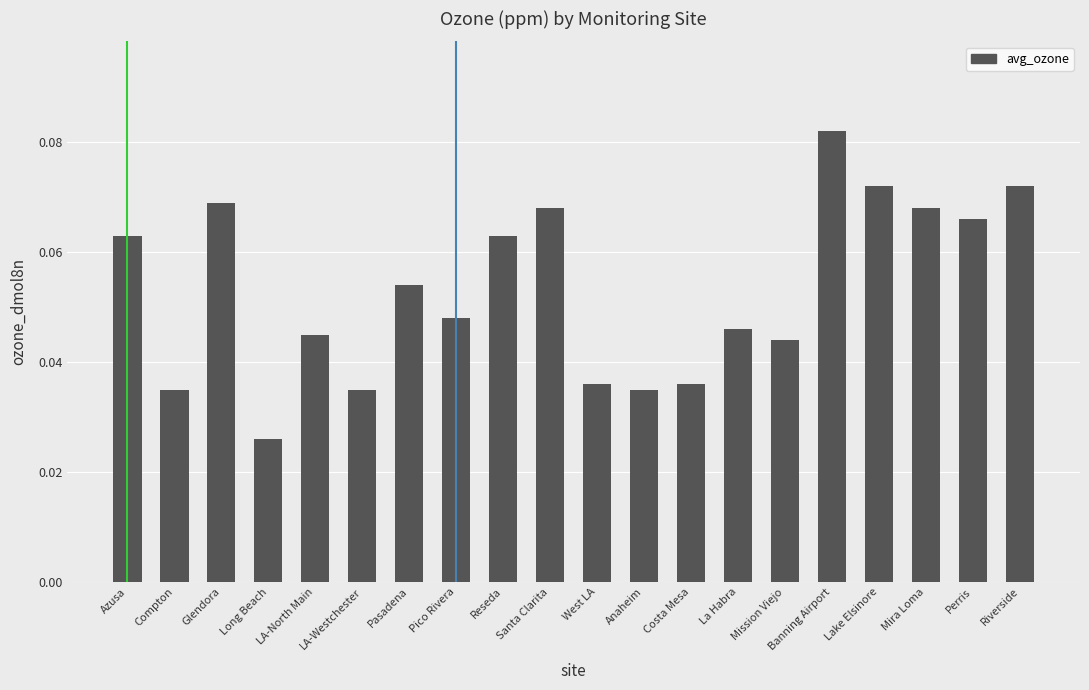

Does the chart contain any negative values?

No